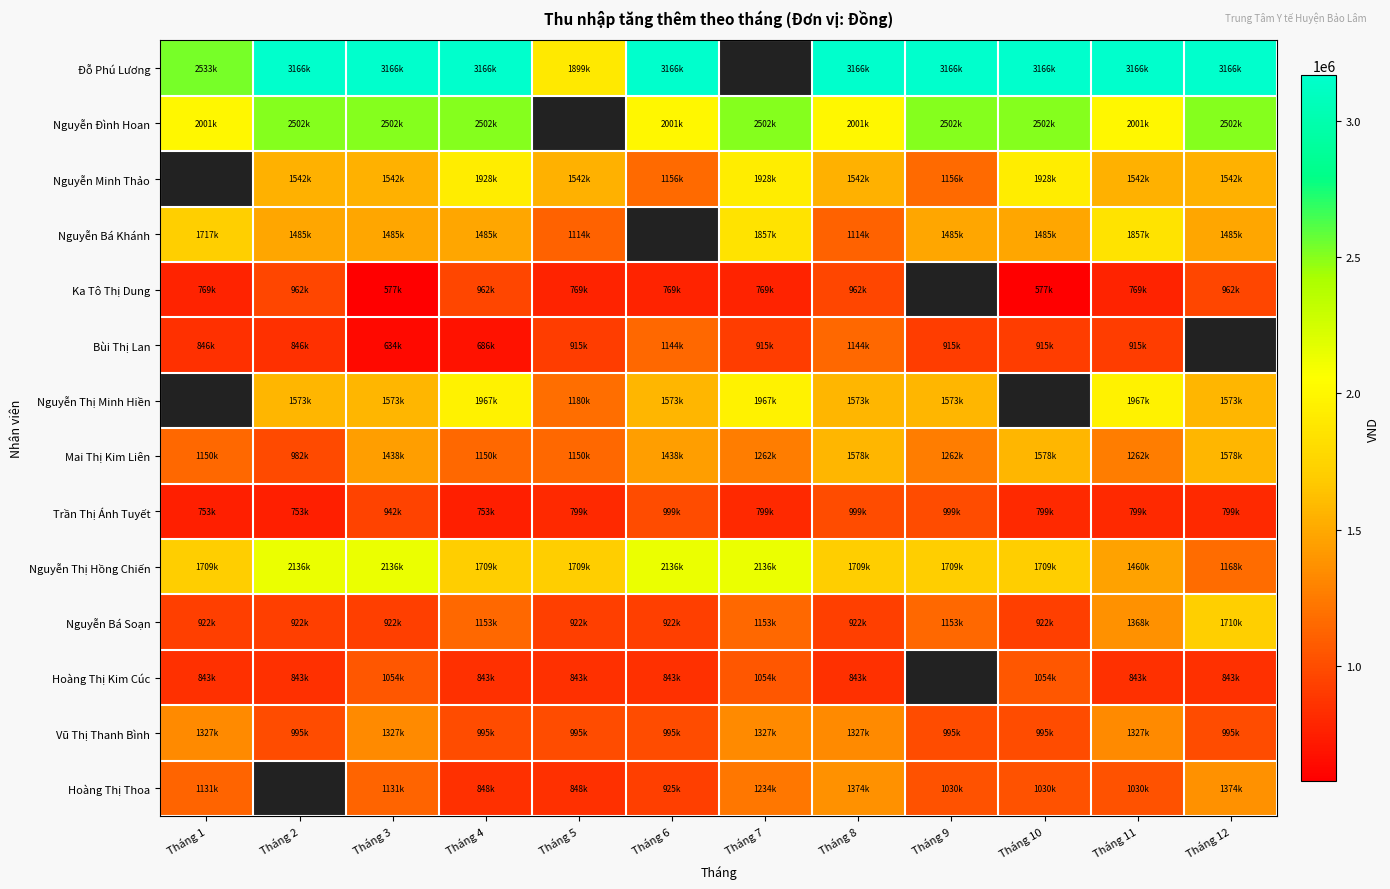

List the series in order of their overall mean, highest first.

Đỗ Phú Lương, Nguyễn Đình Hoan, Nguyễn Minh Thảo, Nguyễn Bá Khánh, Ka Tô Thị Dung, Bùi Thị Lan, Nguyễn Thị Minh Hiền, Nguyễn Thị Hồng Chiến, Mai Thị Kim Liên, Nguyễn Bá Soạn, Hoàng Thị Kim Cúc, Vũ Thị Thanh Bình, Hoàng Thị Thoa, Trần Thị Ánh Tuyết